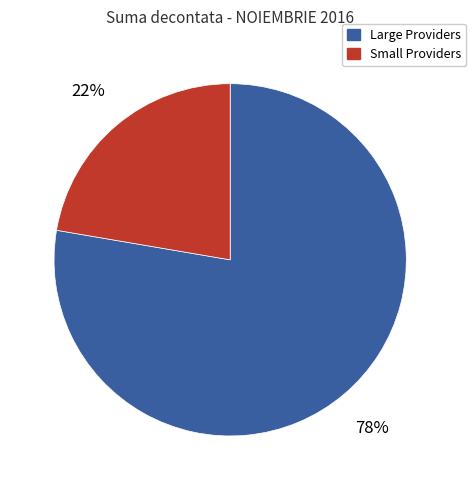

To the nearest percent, what is the average slice percentage?

50%